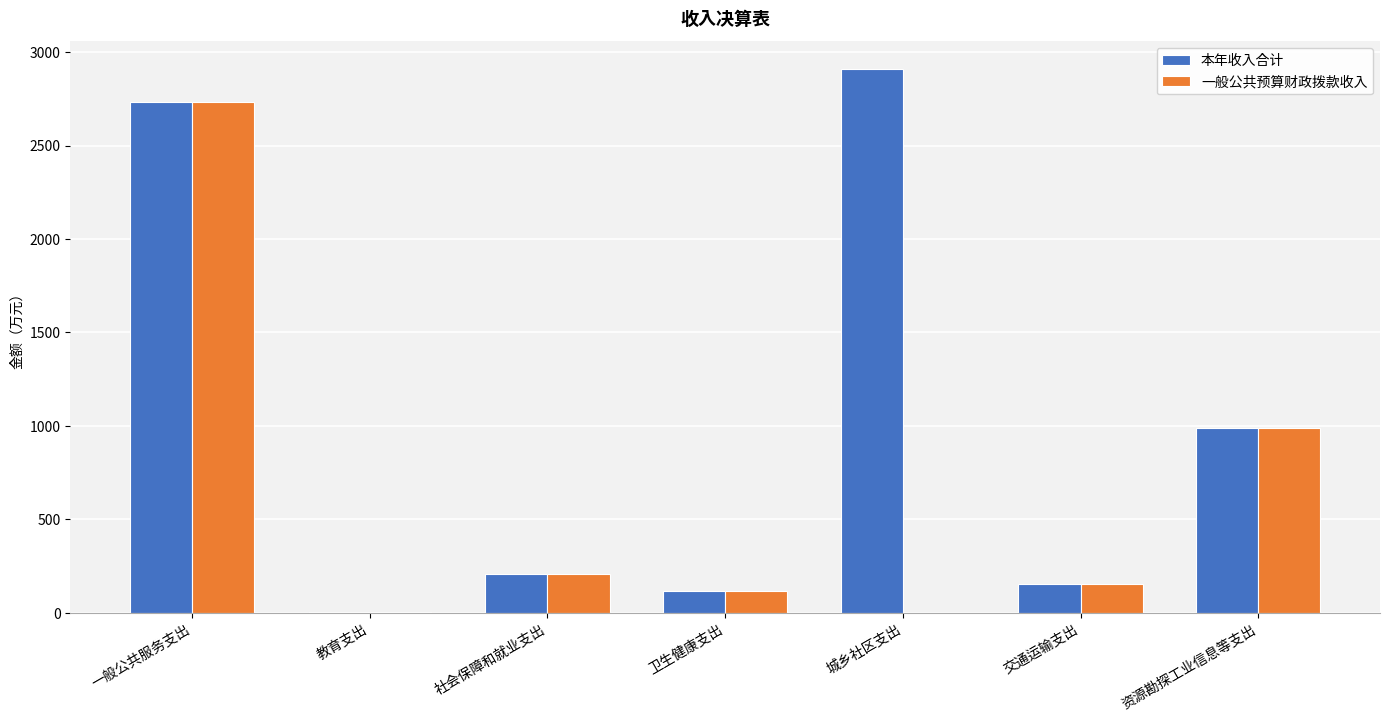

Is it true that 一般公共预算财政拨款收入 equals 0.0 at 城乡社区支出?

True